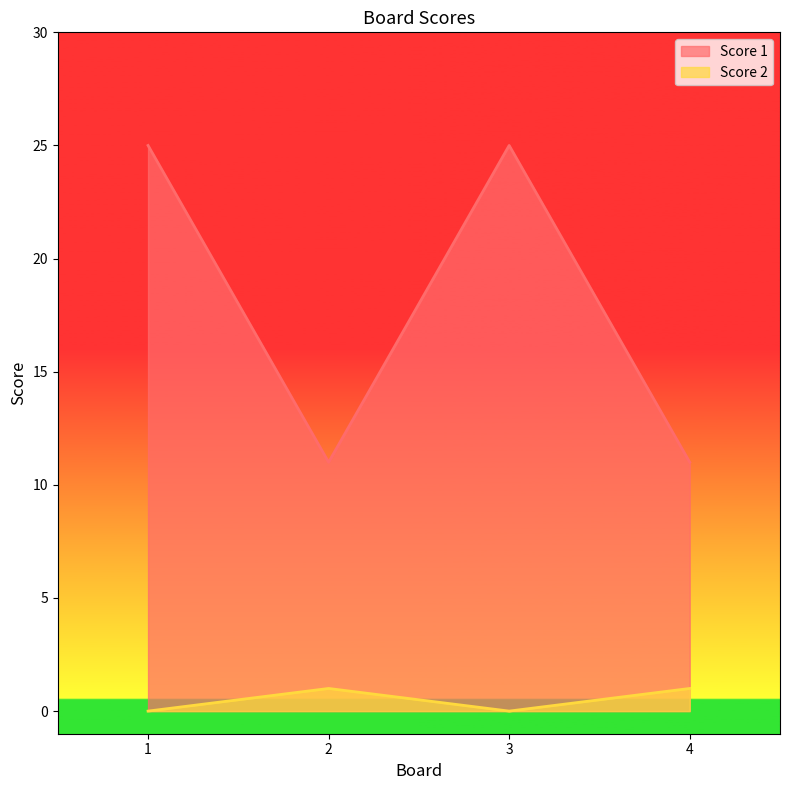

Reading left to right, extract all data points from this chart.

Score 1: 25	11	25	11
Score 2: 0	1	0	1